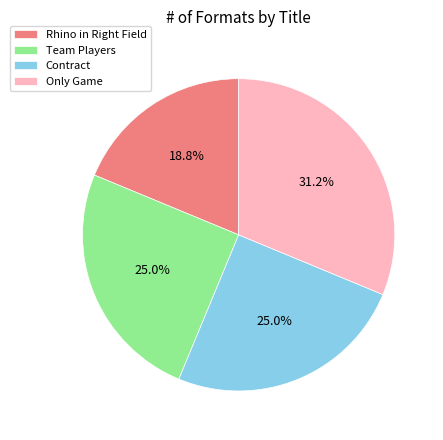

Combined, what portion of the pie is Team Players and Contract?

50.0%